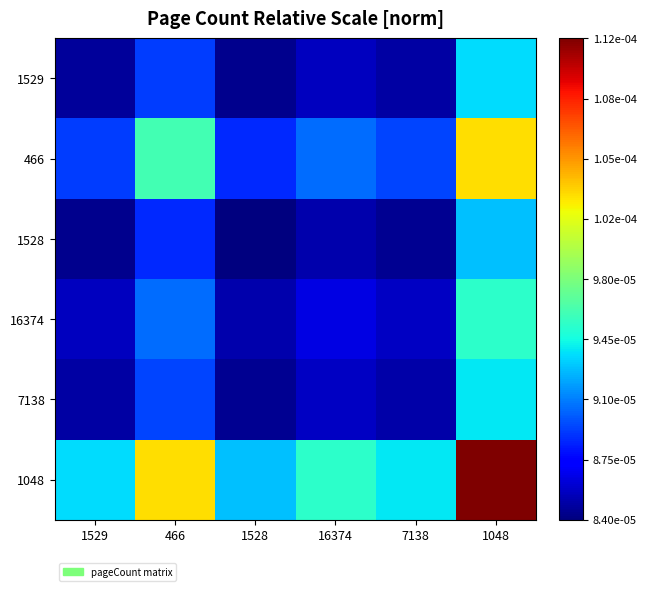

At which category is the sum across all series the highest?

1048